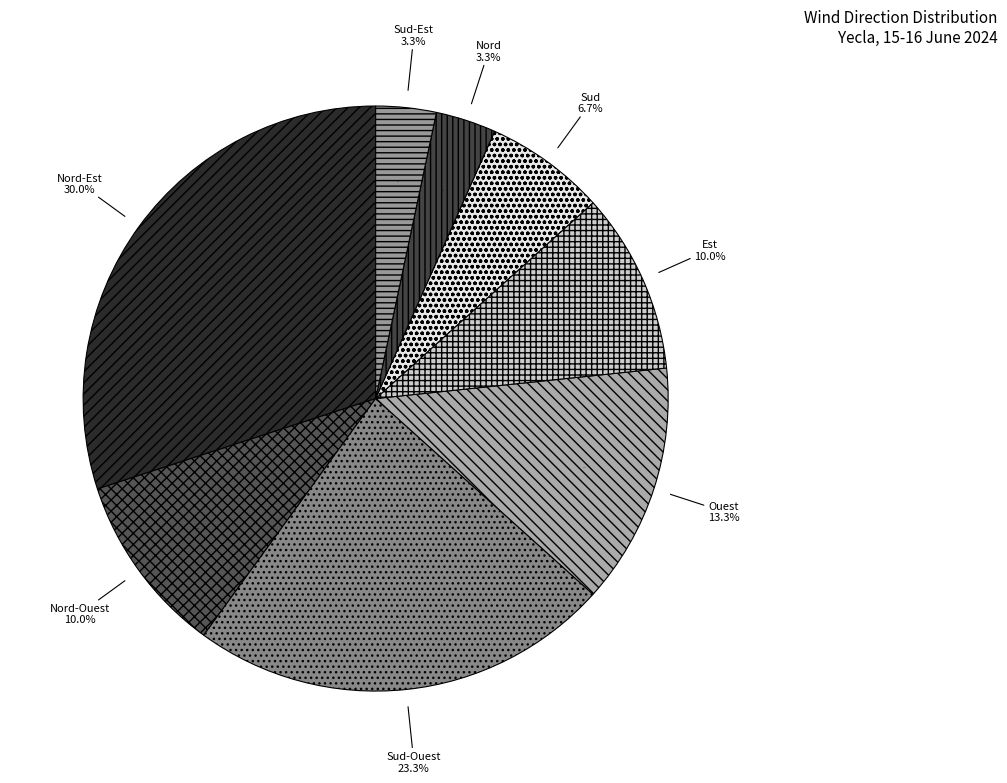

To the nearest percent, what portion does Sud-Ouest represent?

23%